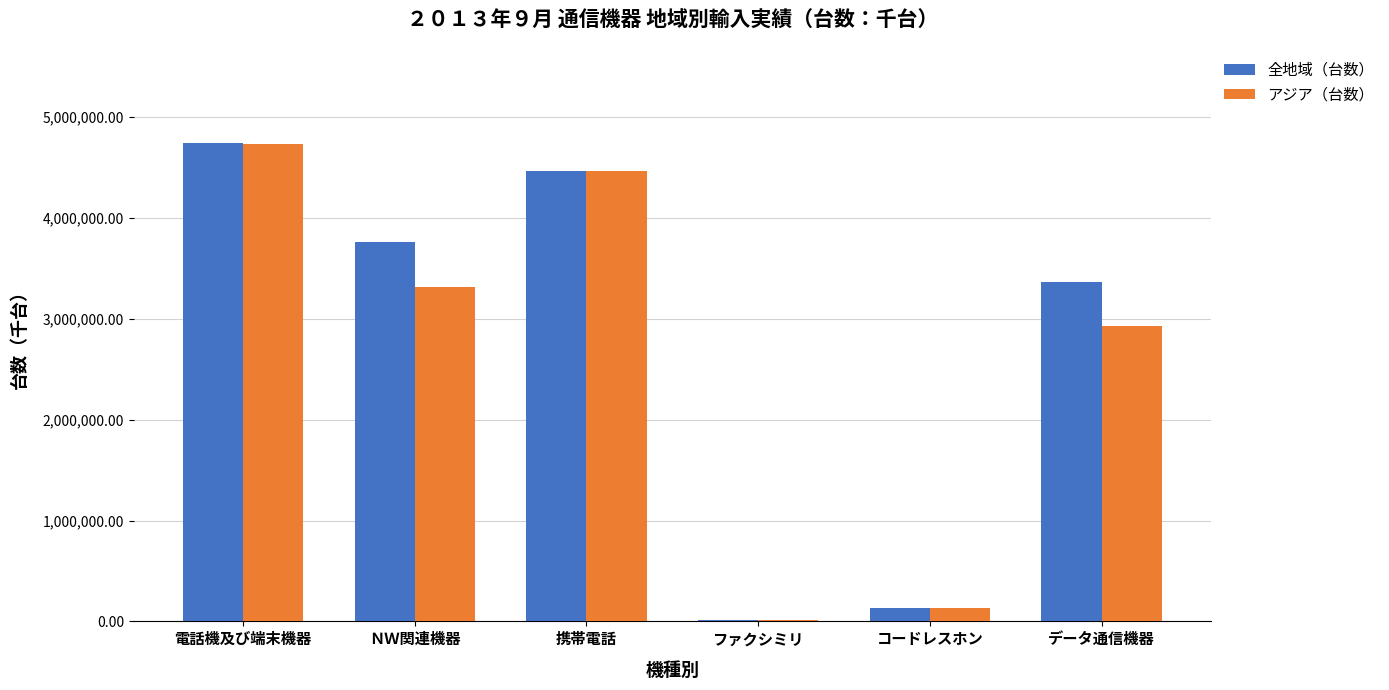

What is the sum of all 全地域（台数） values?

16480700